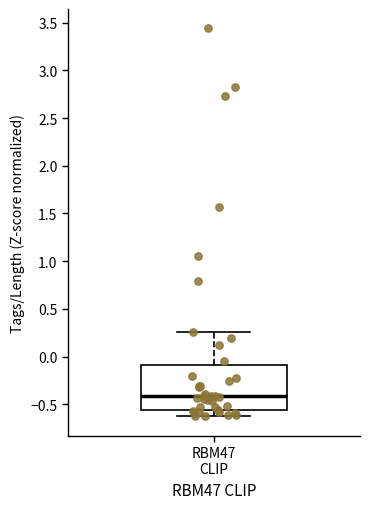

Read this box plot against the y-axis: the position of the median line, the range covered by the box, and the ends of both whiskers. The values are not printed on the chart, so give them approximately, as read against the axis.

median -0.40, box -0.55 to -0.10, whiskers -0.65 to 0.25